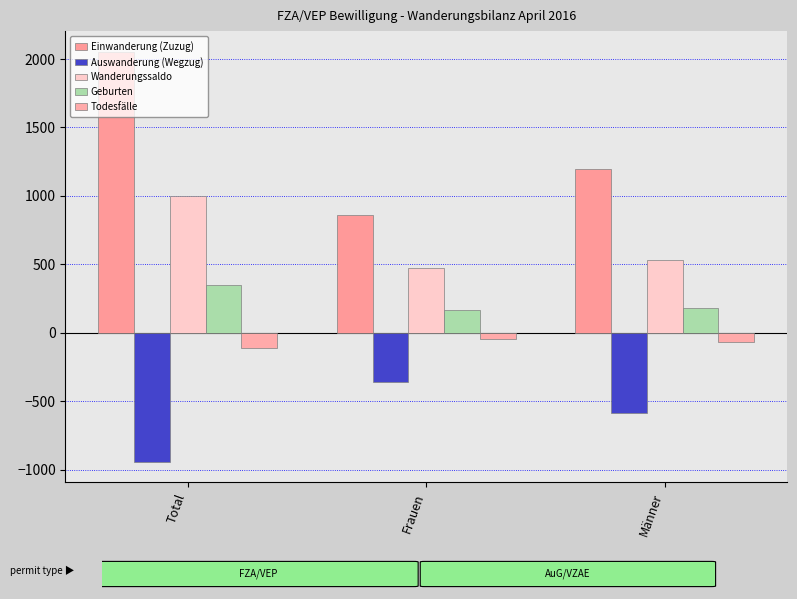

Rank the series by their average value, from highest to lowest.

Einwanderung (Zuzug), Wanderungssaldo, Geburten, Todesfälle, Auswanderung (Wegzug)